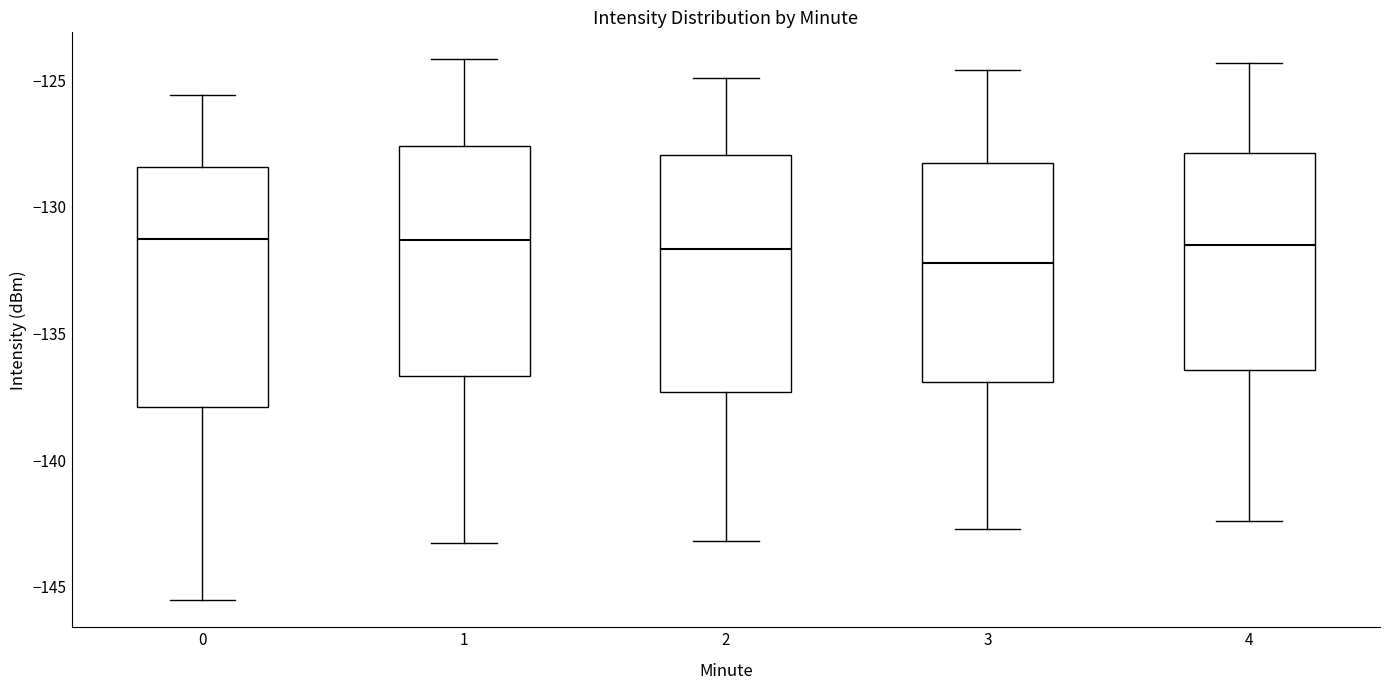

Reading left to right, transcribe this box plot: for each box, give where its median line is, the range the box spans, and where its two whiskers end, as read against the y-axis. The values are not printed on the chart, so give them approximately, as read against the axis.

0: median -131.5, box -138.0 to -128.5, whiskers -145.5 to -125.5
1: median -131.5, box -136.5 to -127.5, whiskers -143.5 to -124.0
2: median -131.5, box -137.5 to -128.0, whiskers -143.0 to -125.0
3: median -132.0, box -137.0 to -128.0, whiskers -142.5 to -124.5
4: median -131.5, box -136.5 to -128.0, whiskers -142.5 to -124.5